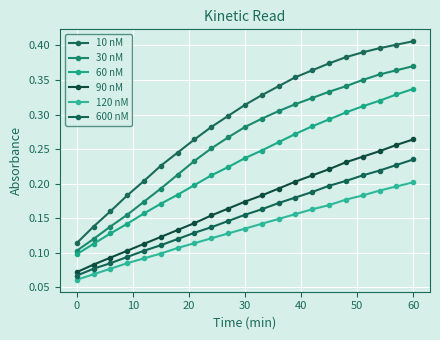

Is this an area chart (filled region under the line)?

No